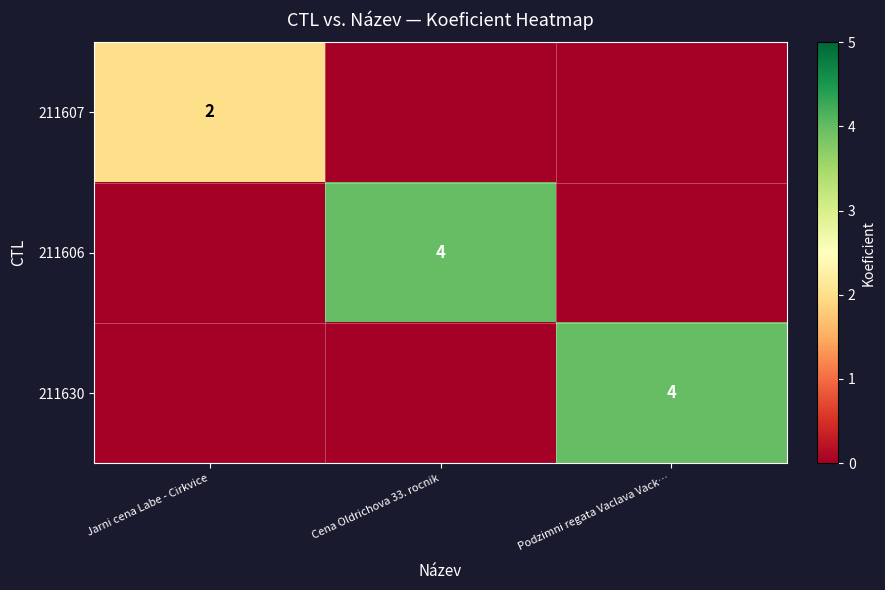

Is it true that 211630 equals 7 at Podzimni regata Vaclava Vack…?

False